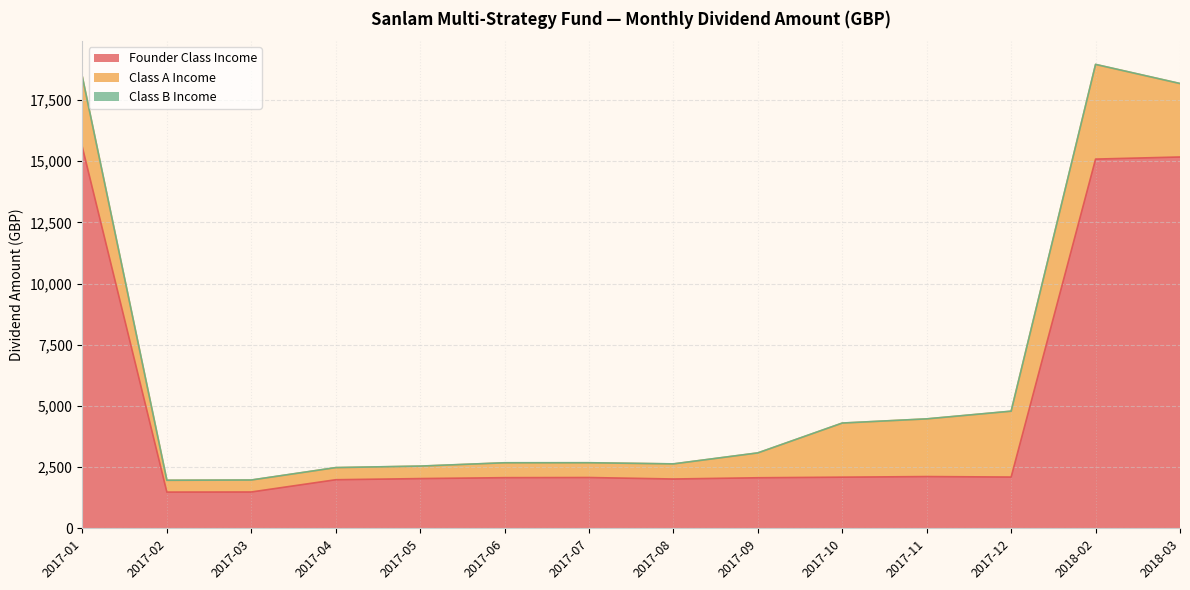

True or false: Class A Income and Founder Class Income cross at least once.

True